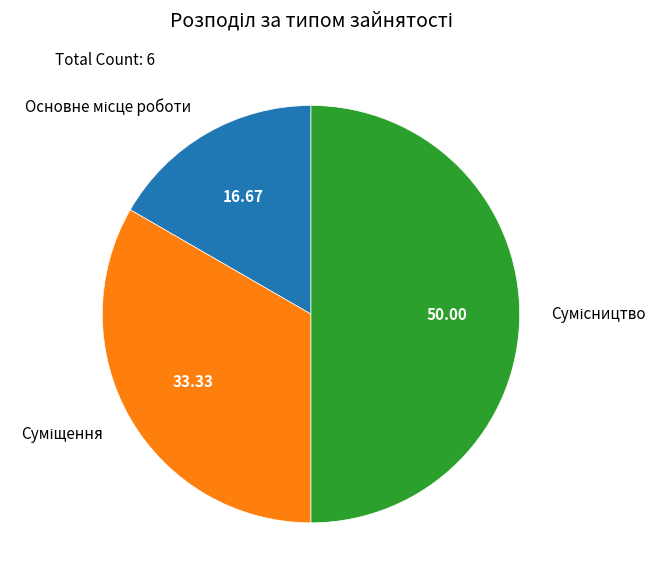

Rank the categories by value from lowest to highest.

Основне місце роботи, Суміщення, Сумісництво